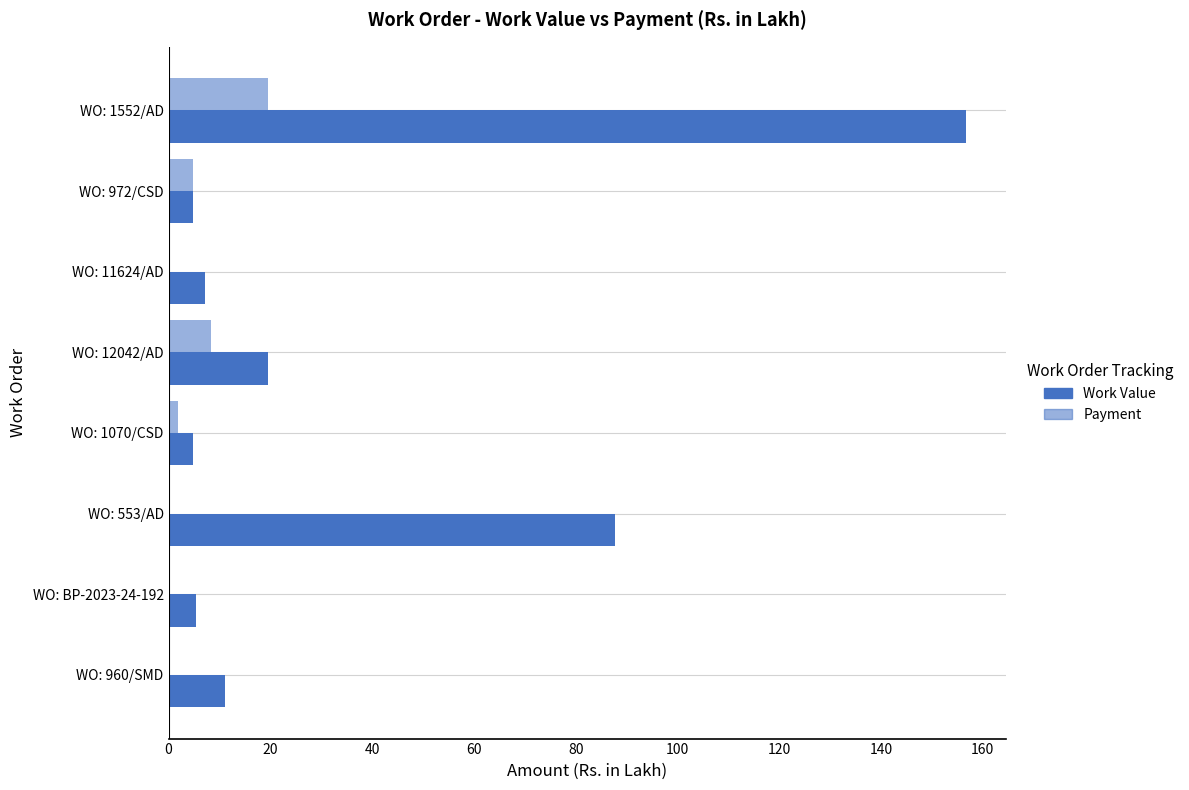

Count the number of categories in the chart.

8